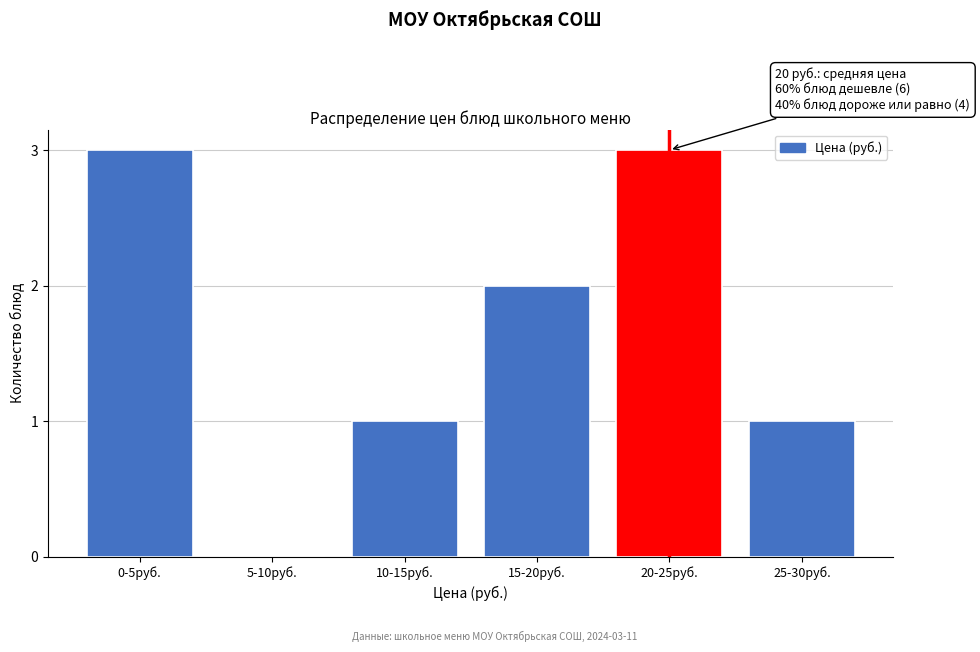

Reading left to right, list all the values displayed in this chart.

0-5руб.=3	5-10руб.=0	10-15руб.=1	15-20руб.=2	20-25руб.=3	25-30руб.=1